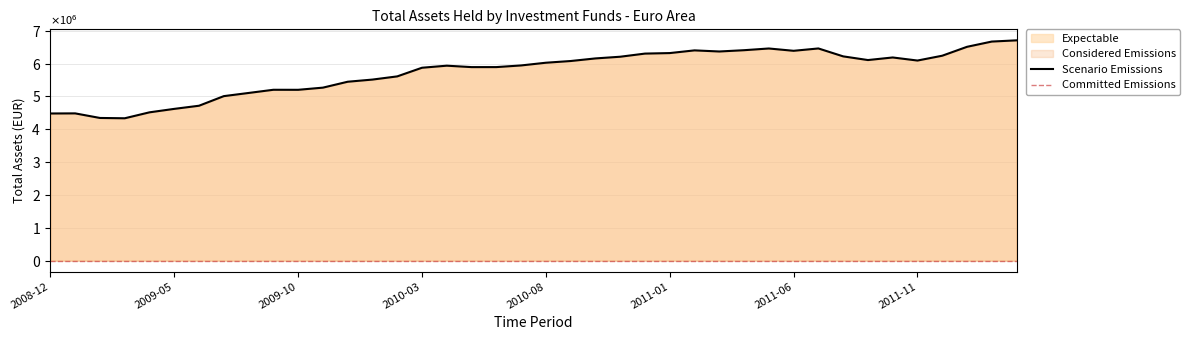

What is the greatest value displayed?

6709108.5